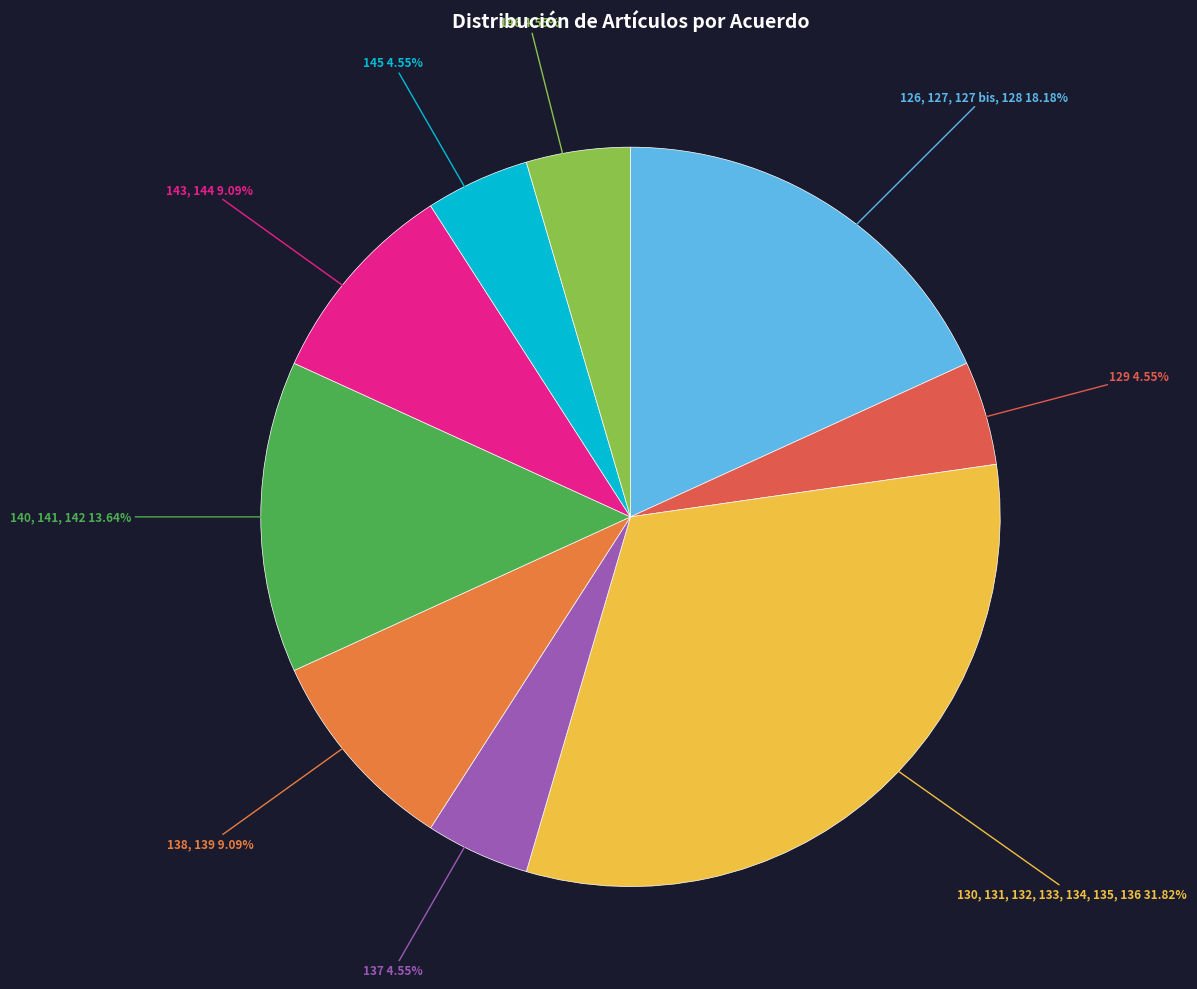

Rank the categories by value from highest to lowest.

130, 131, 132, 133, 134, 135, 136, 126, 127, 127 bis, 128, 140, 141, 142, 138, 139, 143, 144, 129, 137, 145, 146